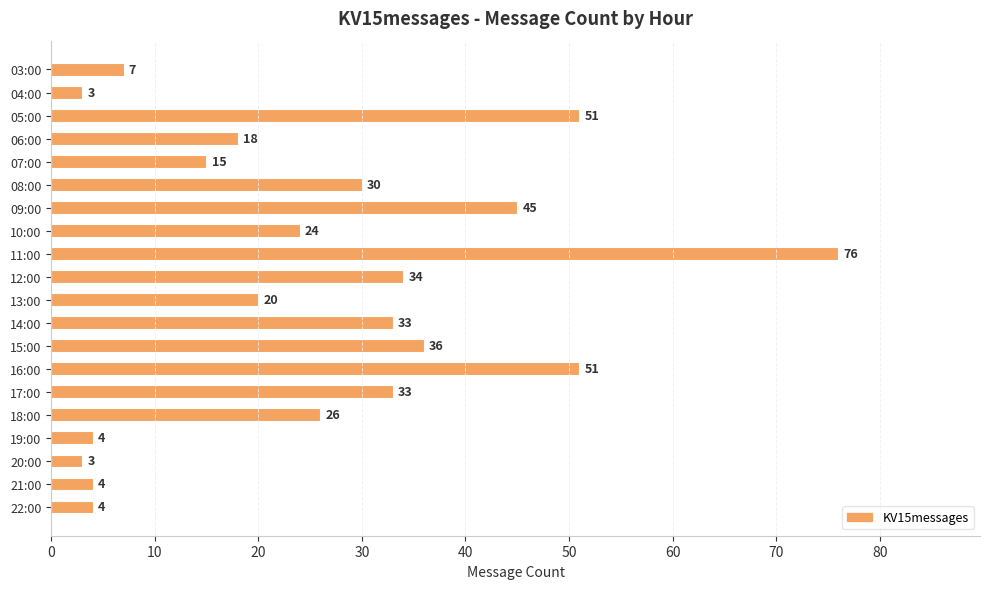

Reading top to bottom, transcribe all the data shown in this chart.

03:00=7	04:00=3	05:00=51	06:00=18	07:00=15	08:00=30	09:00=45	10:00=24	11:00=76	12:00=34	13:00=20	14:00=33	15:00=36	16:00=51	17:00=33	18:00=26	19:00=4	20:00=3	21:00=4	22:00=4